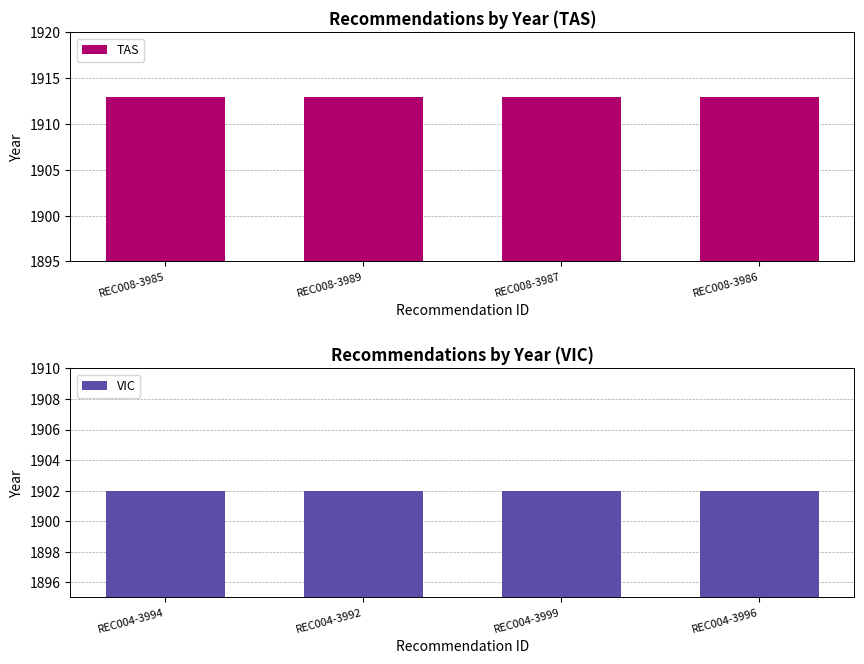

Which series has the largest range (max minus min)?

TAS